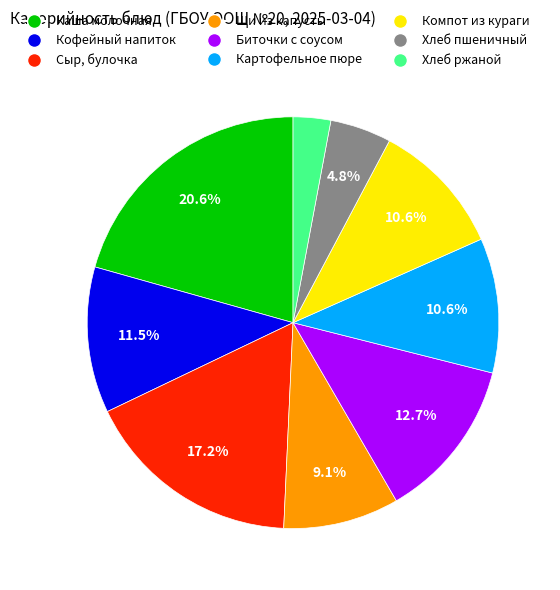

What is the smallest slice in the pie chart?

Хлеб ржаной